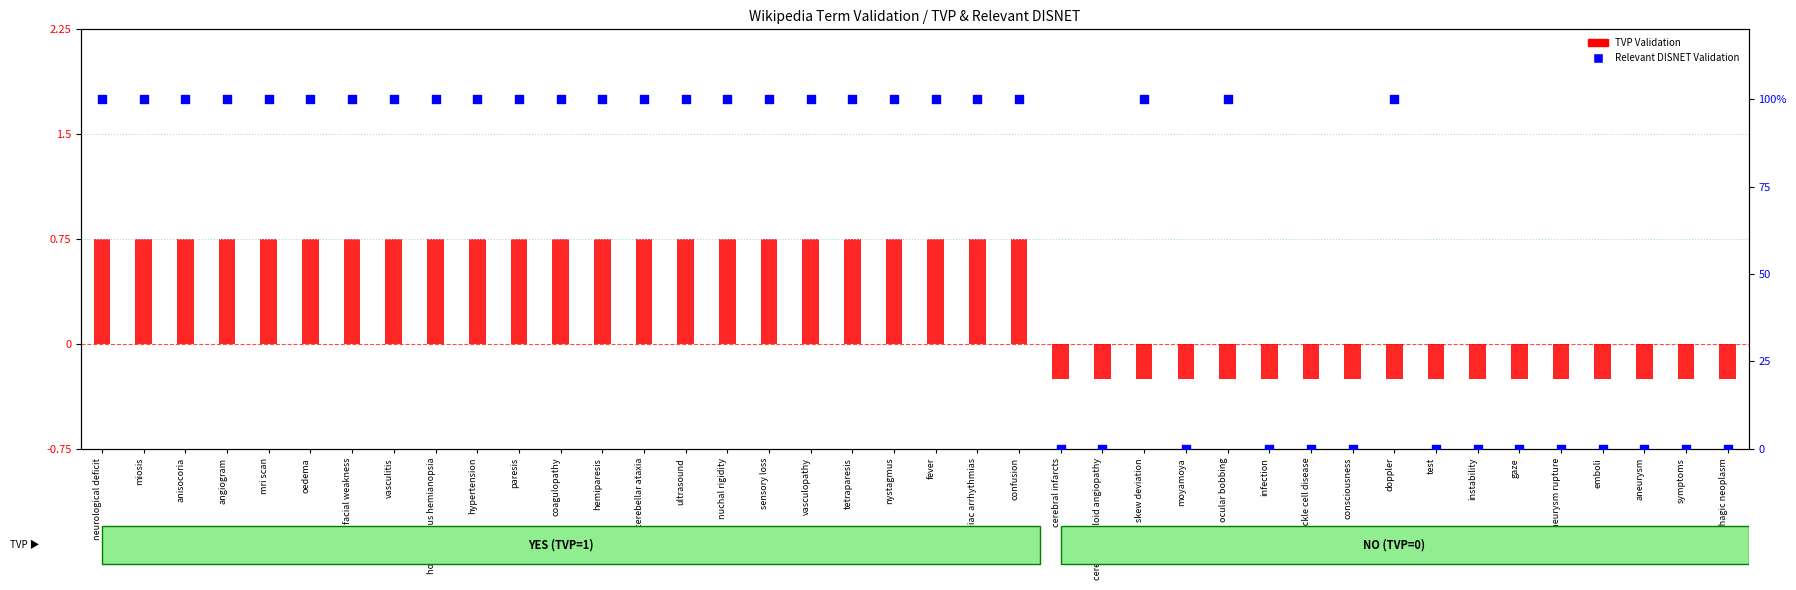

Which series has the widest spread of Y values?

Relevant DISNET Validation